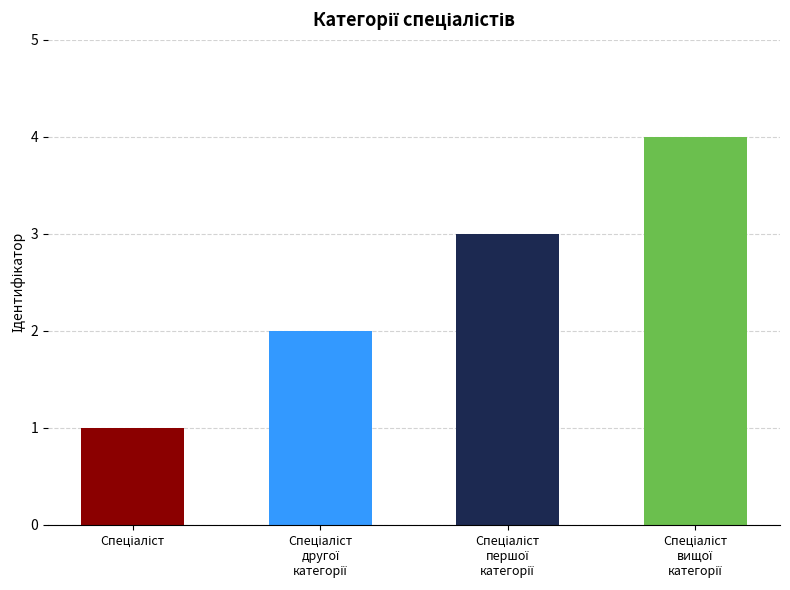

What is the ratio of the value at Спеціаліст першої категорії to the value at Спеціаліст другої категорії?

1.5